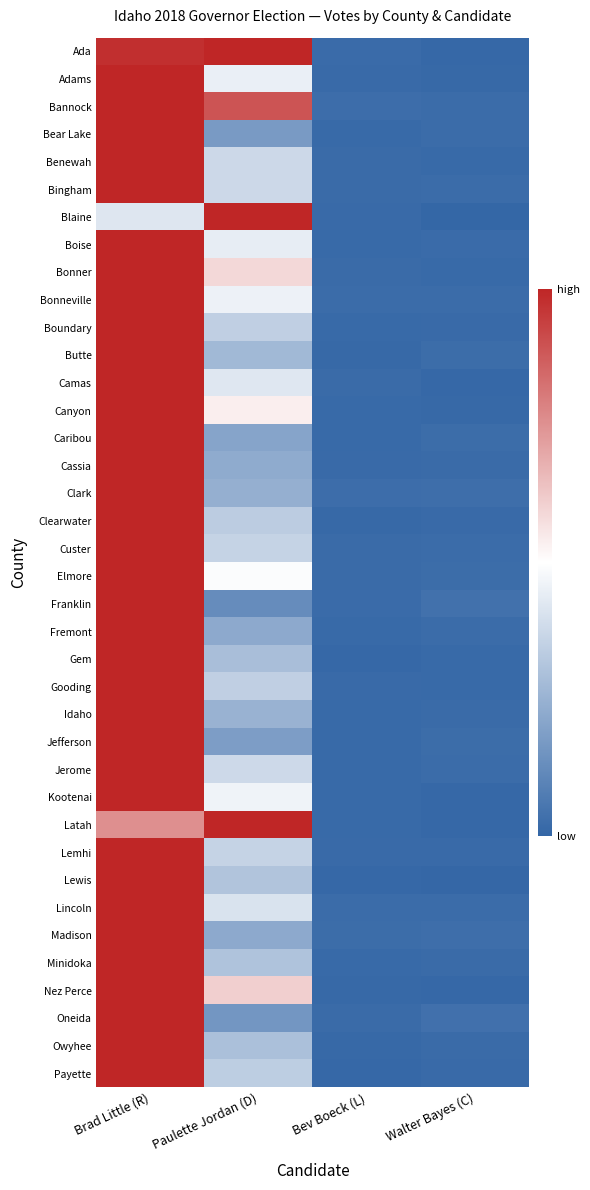

What is the maximum value shown in the chart?

1.0